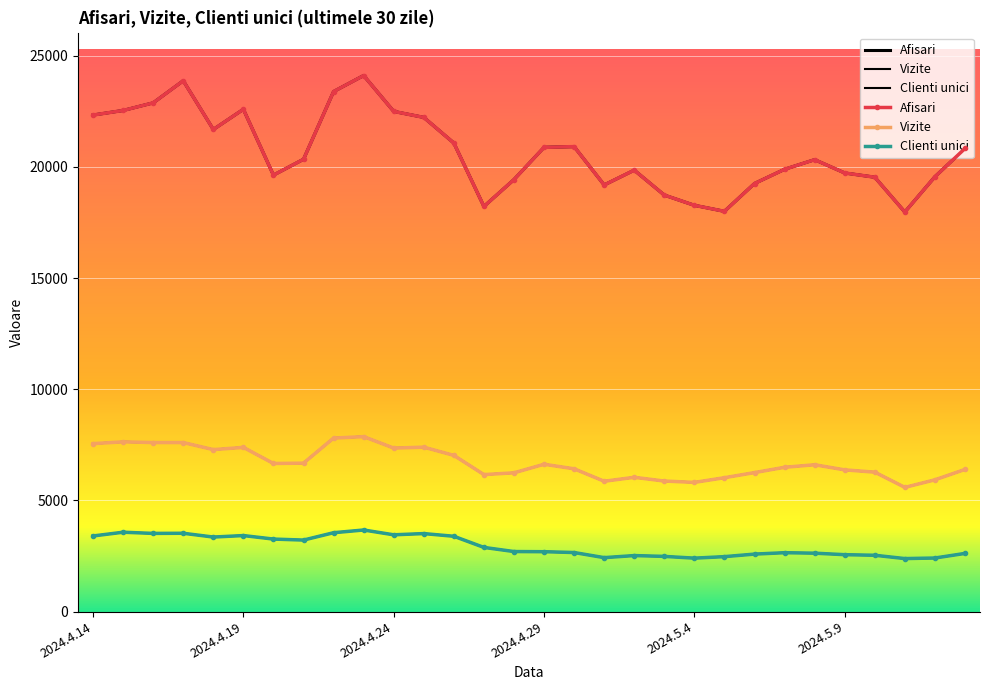

Which series has the largest total across all categories?

Afisari